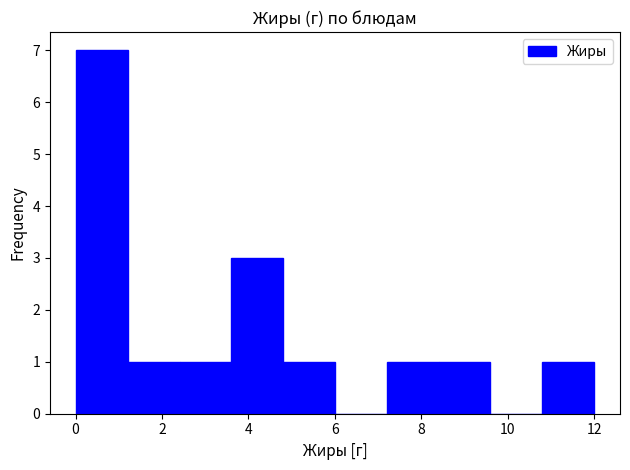

Over which range of the x-axis is the bar tallest?

0.0 to 1.2